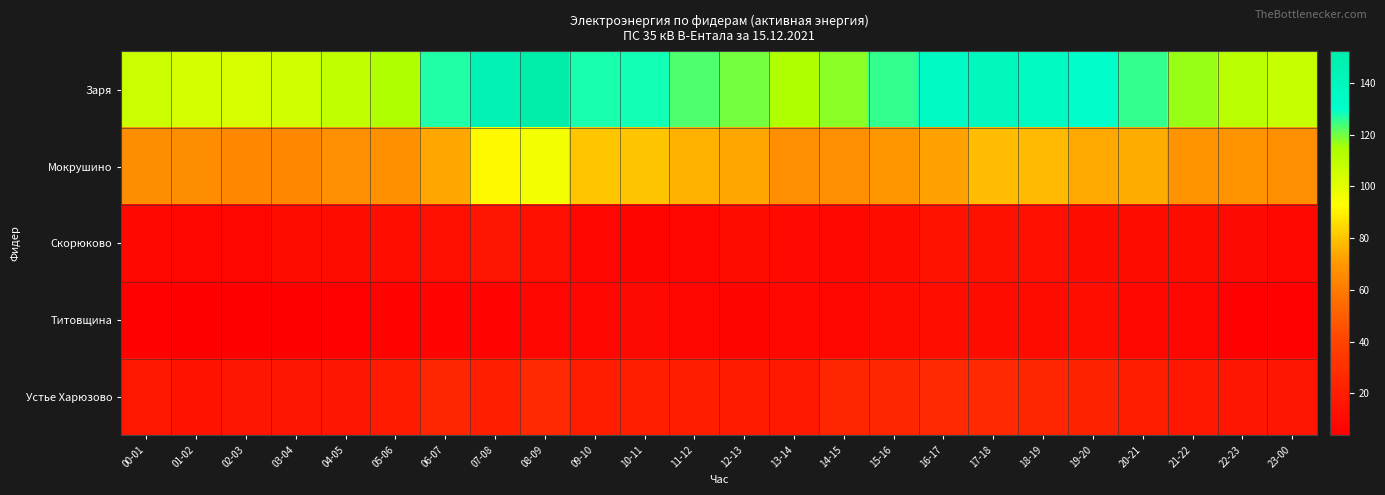

What is the difference between the highest and lowest values at 19-20?

118.7